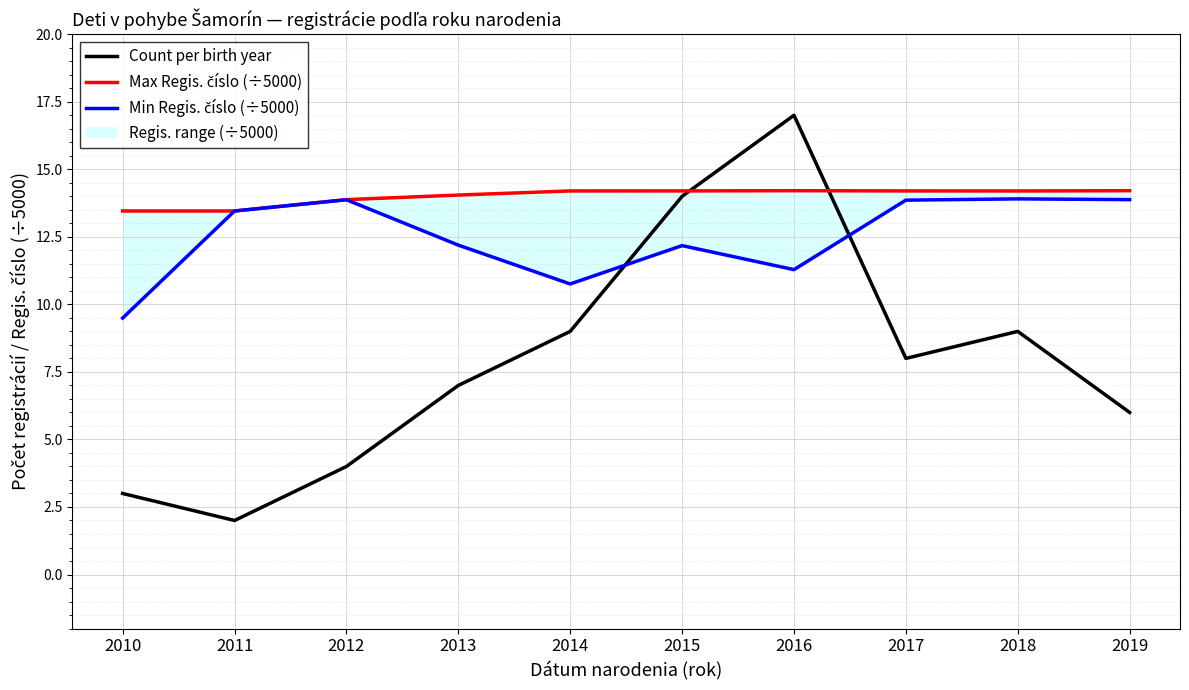

What is the maximum value shown in the chart?

17.0